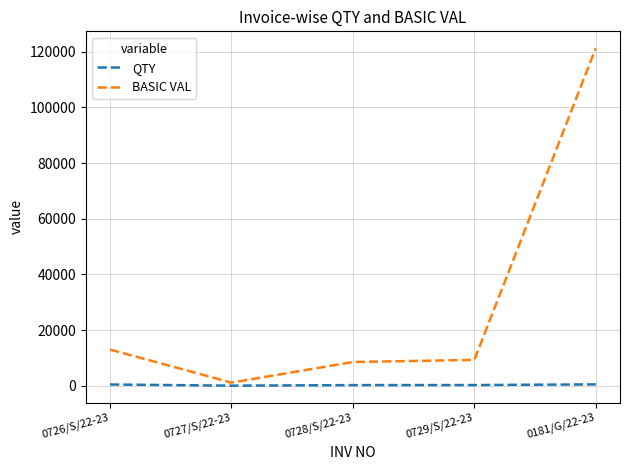

Does the chart have visible grid lines?

Yes